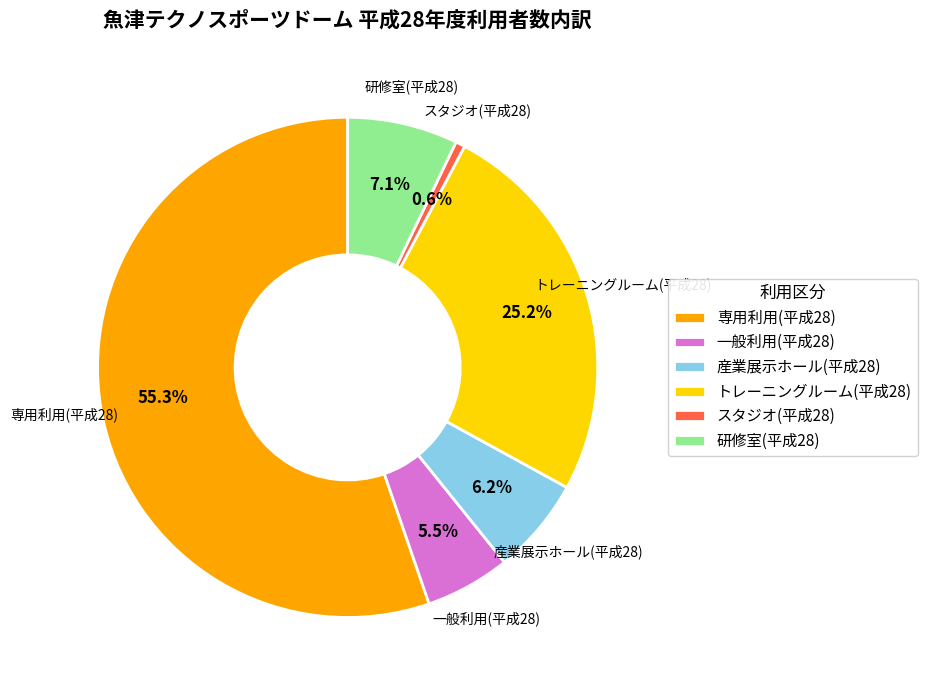

Does 専用利用(平成28) represent more than half of the total?

Yes